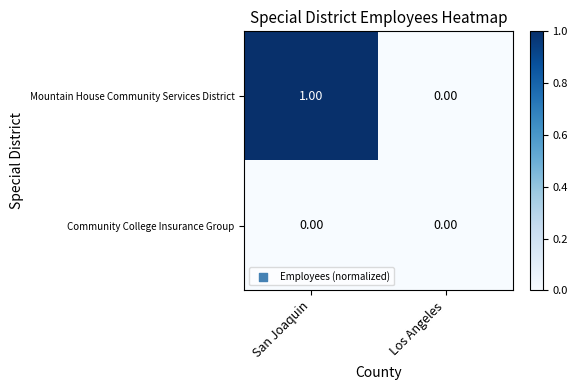

Which series has the largest total across all categories?

Mountain House Community Services District